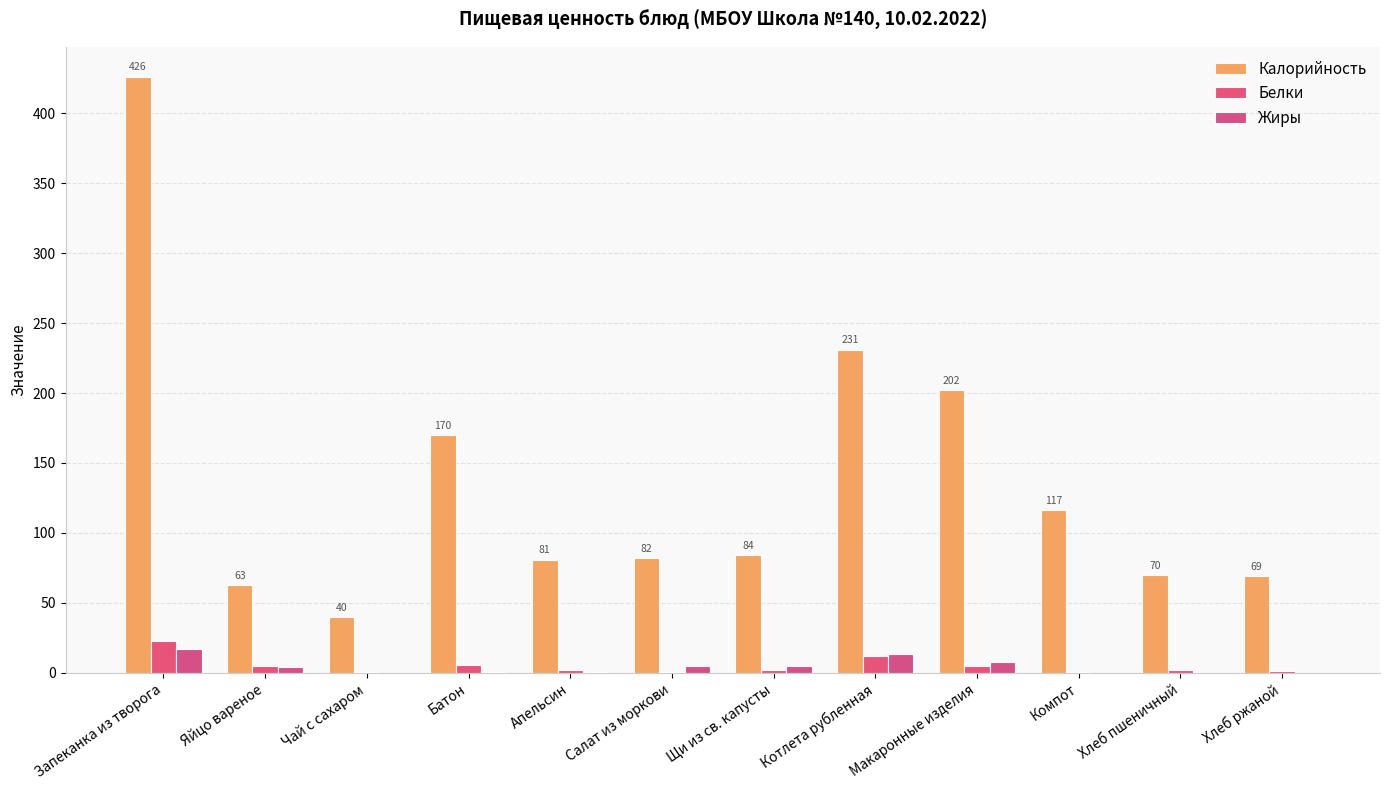

What are all the series names shown in the legend?

Калорийность, Белки, Жиры